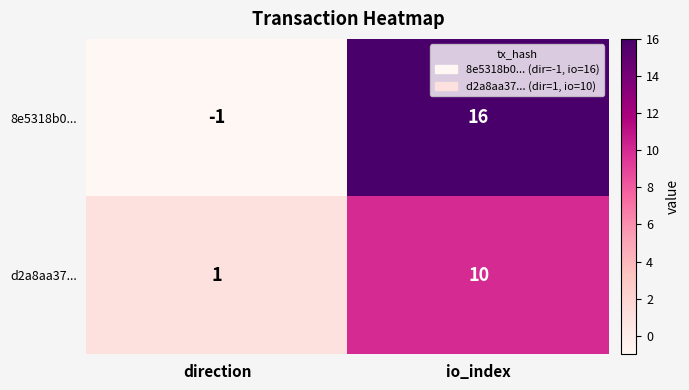

True or false: 8e5318b0... has a value of -1 at direction.

True